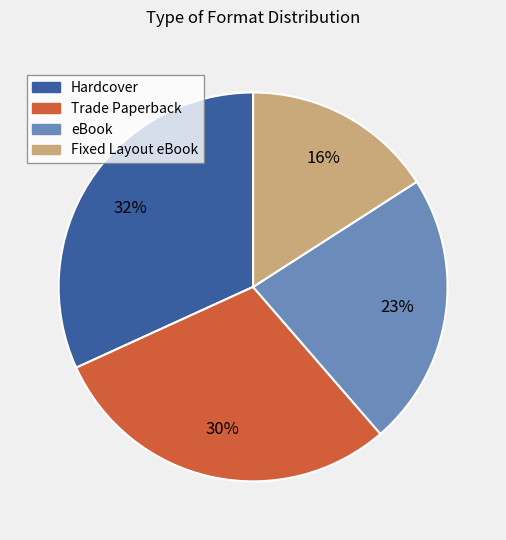

Do eBook and Hardcover together represent more than half of the pie?

Yes